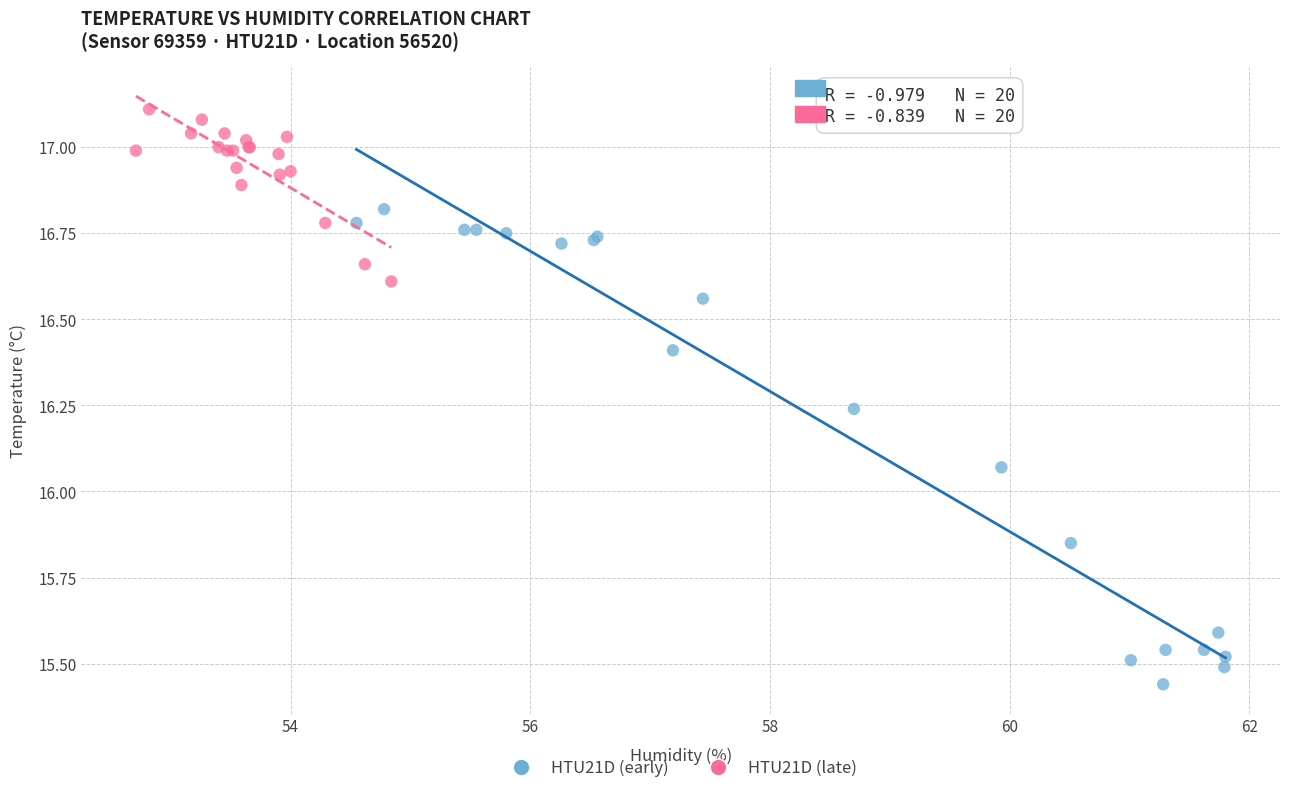

Which series contains the highest Y value?

HTU21D (late)